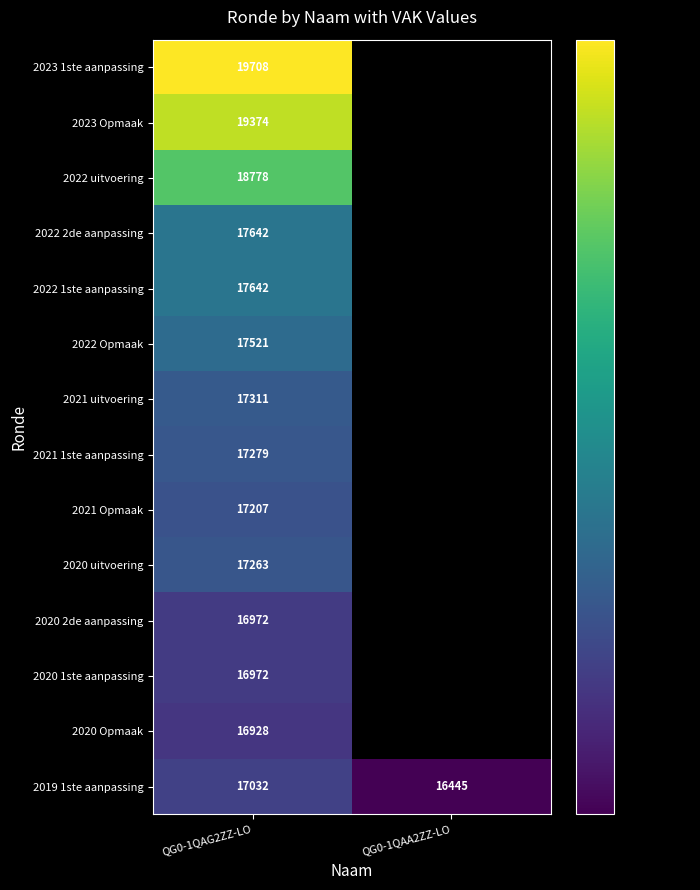

The value of 2022 uitvoering at QG0-1QAG2ZZ-LO is 18778. True or false?

True